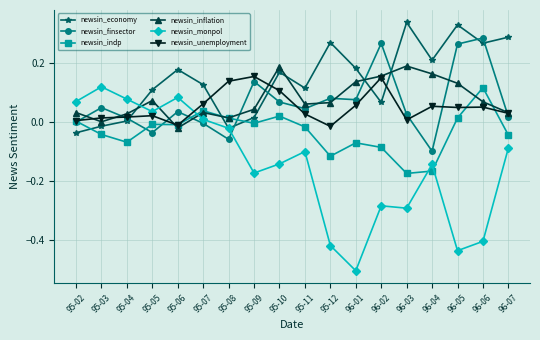

Is the value of newsin_inflation at 96-07 greater than the value of newsin_economy at 95-04?

Yes